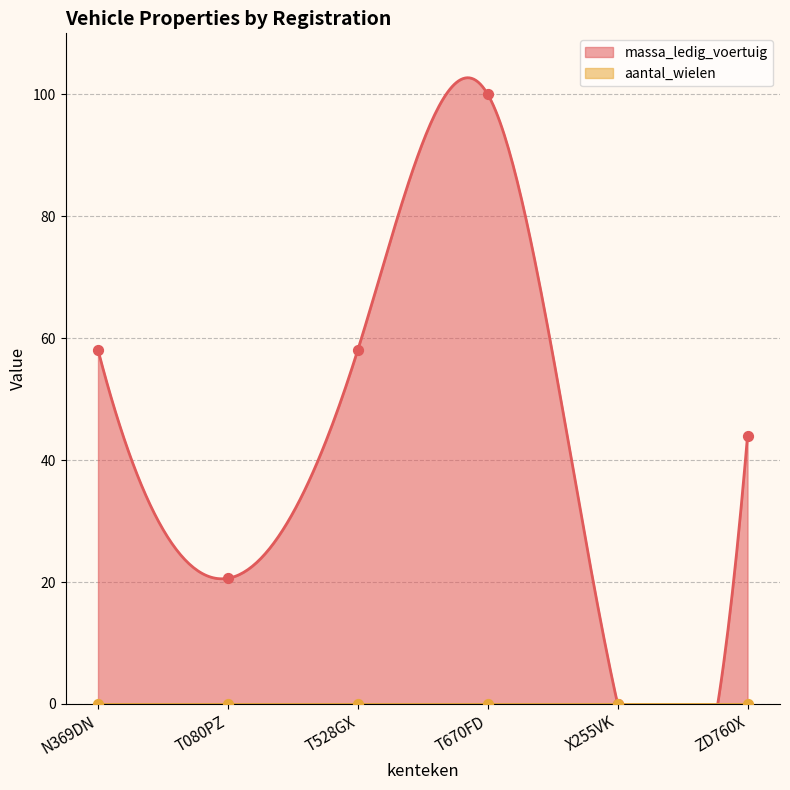

Between T080PZ and T670FD, which is larger?

T670FD